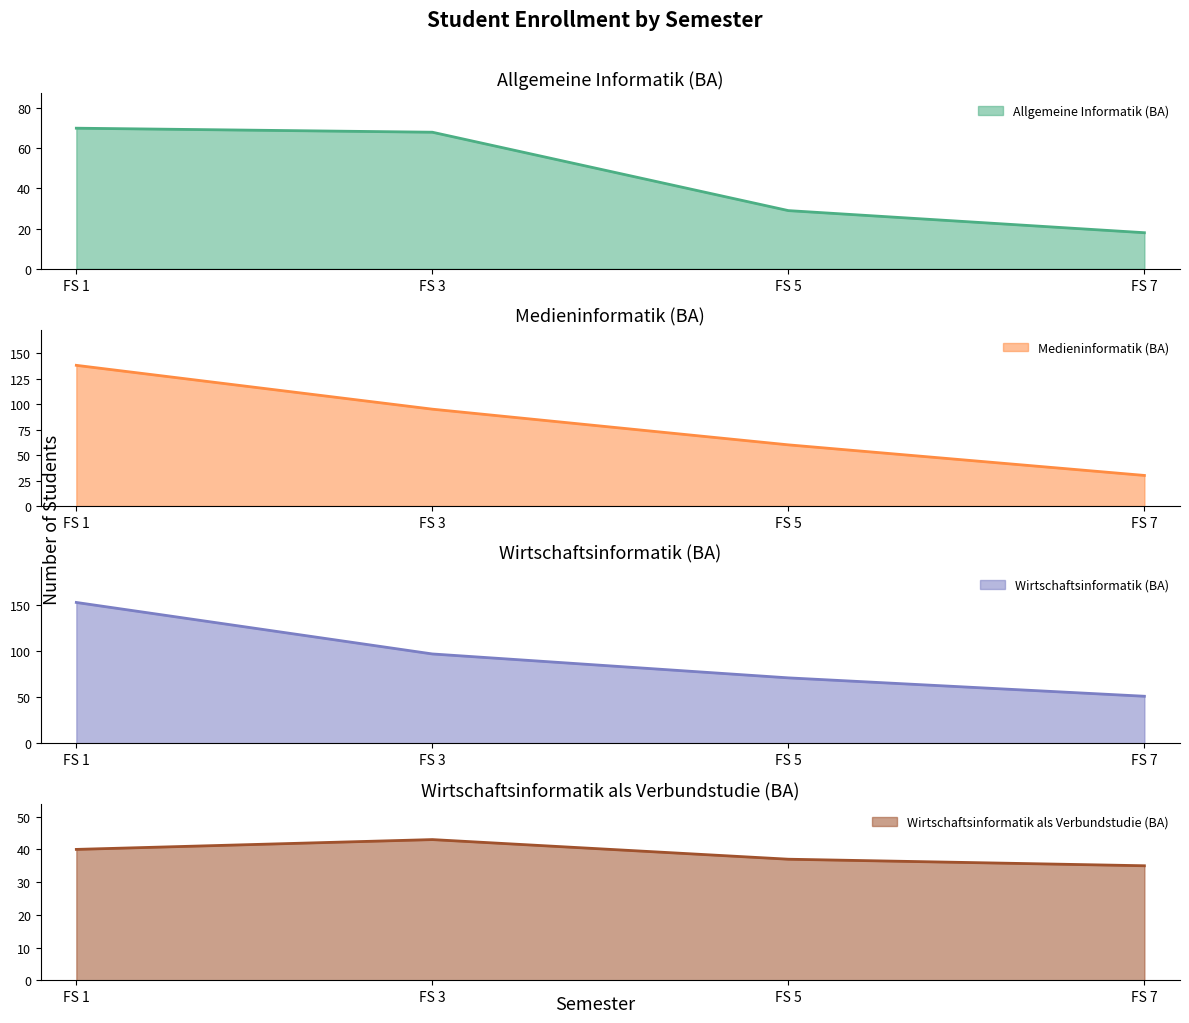

What is the average value of the Allgemeine Informatik (BA) series?

46